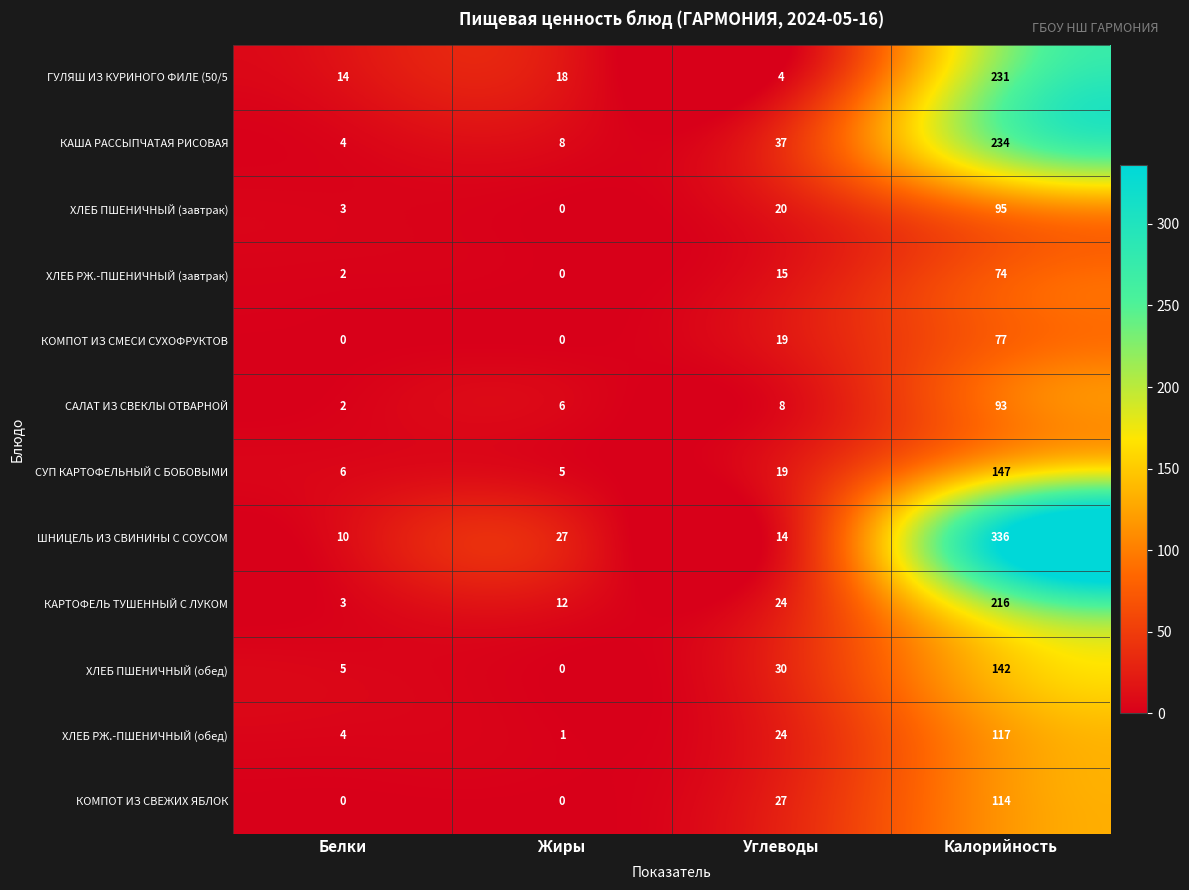

What is the difference between the highest and lowest values at Калорийность?

262